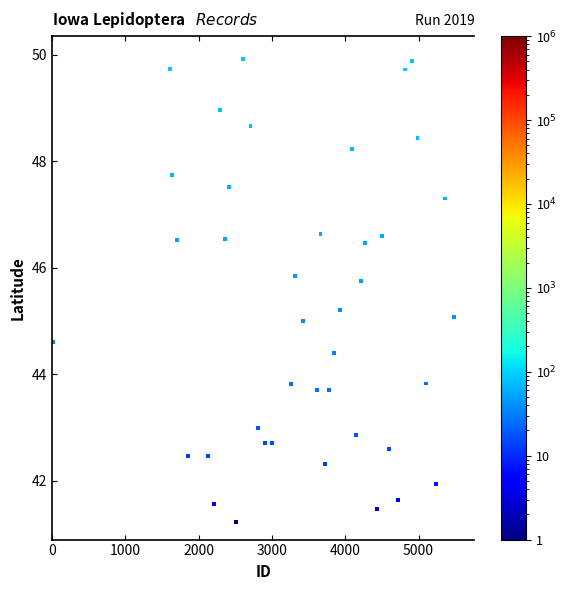

What is the range of X values (max minus min)?

5478.0